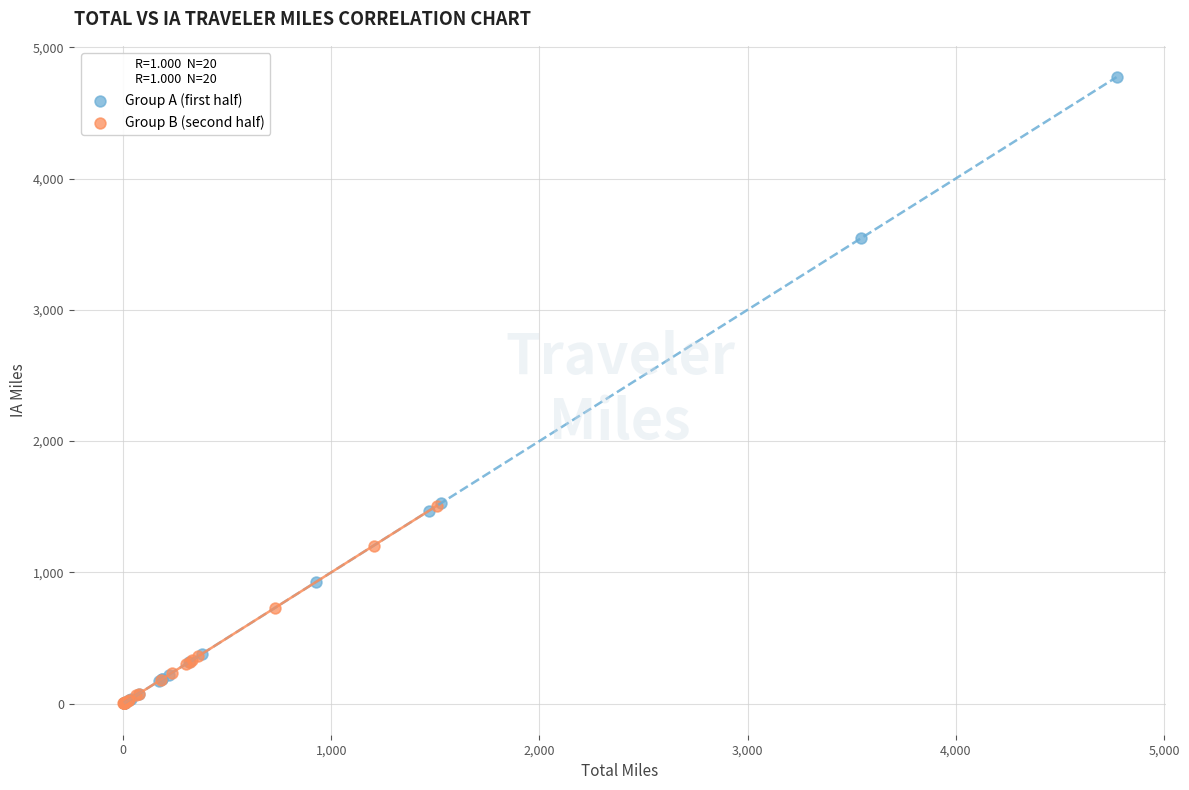

Which series contains the highest Y value?

Group A (first half)